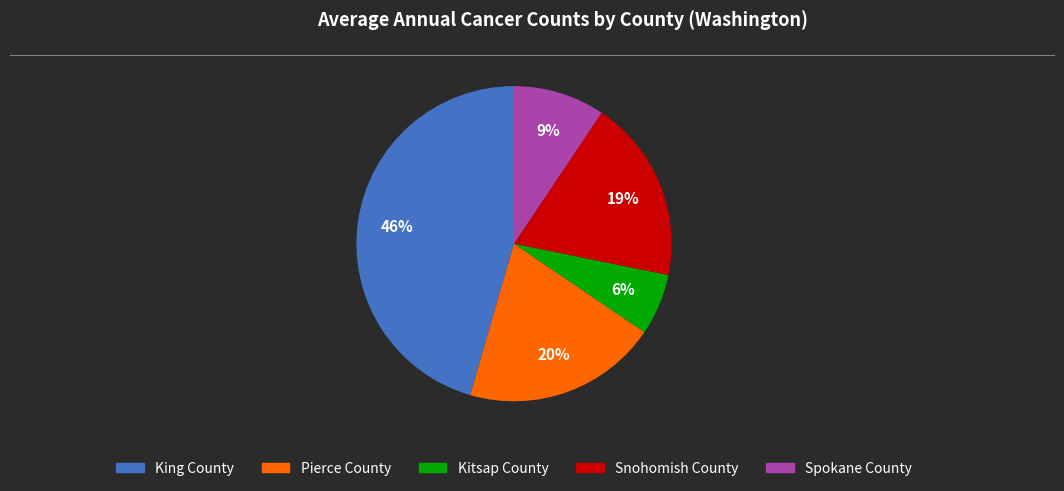

Does any single category account for the majority?

No